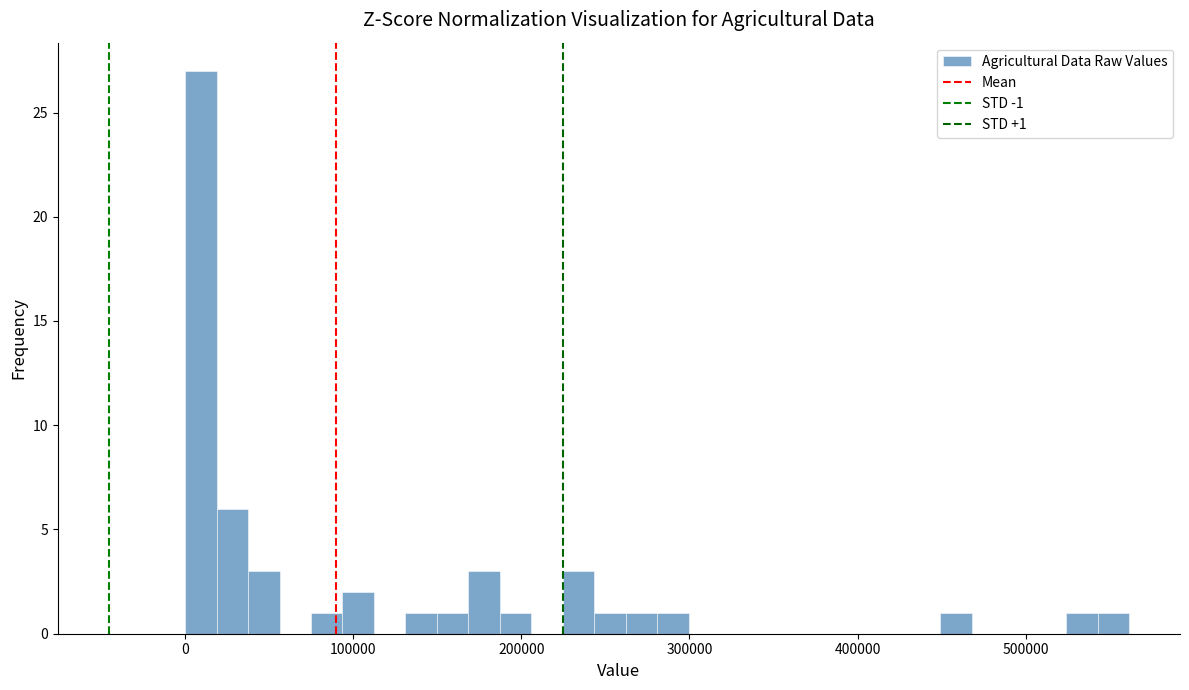

Read against the x-axis, roughly where is the centre of the tallest bar?

10000